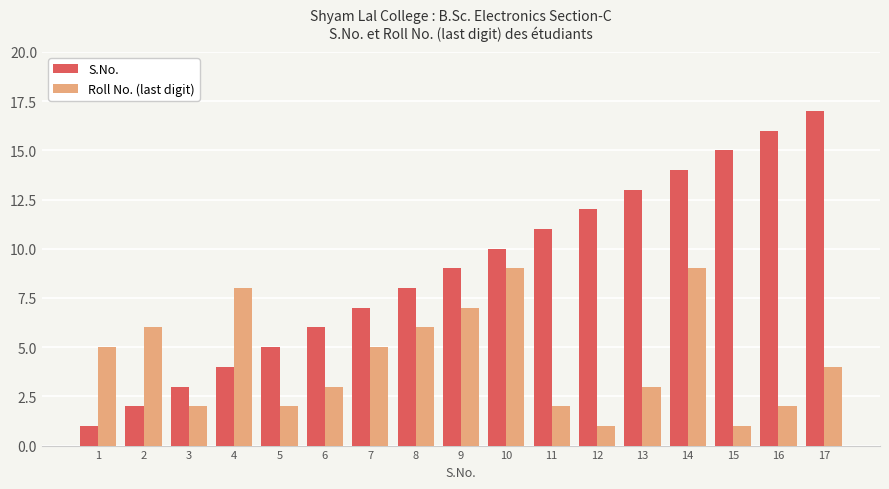

What is the greatest value displayed?

17